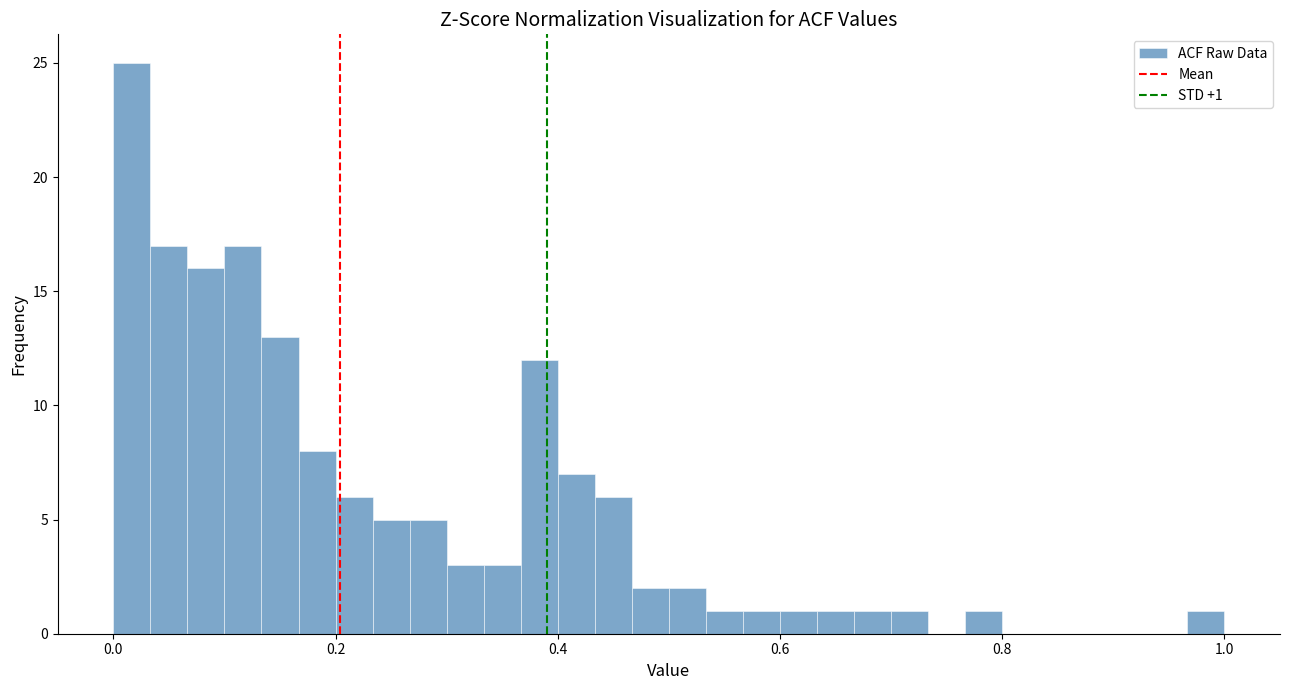

Around what value on the x-axis is the tallest bar? Give the approximate position of its centre, as read against the axis.

0.02